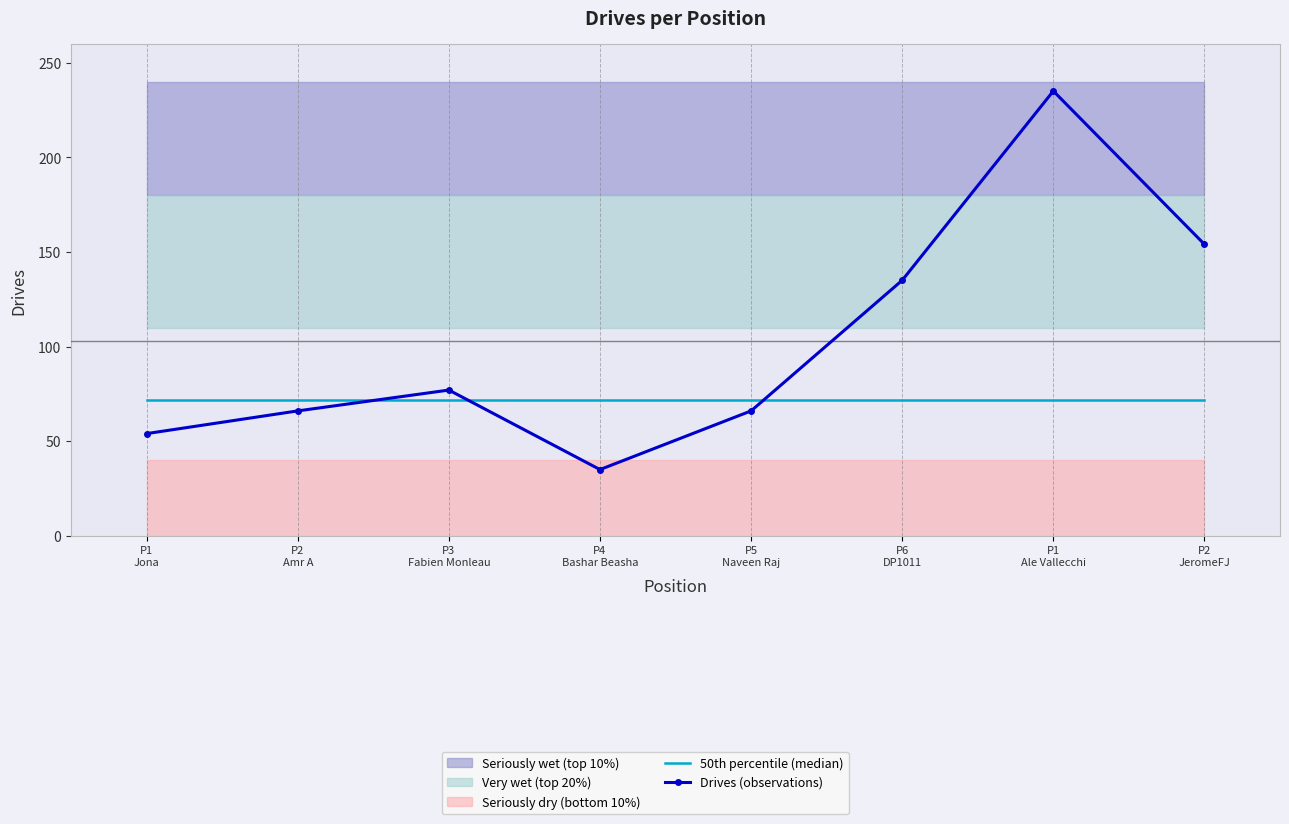

Rank the series at P4
Bashar Beasha from highest to lowest value.

50th percentile (median), Drives (observations)